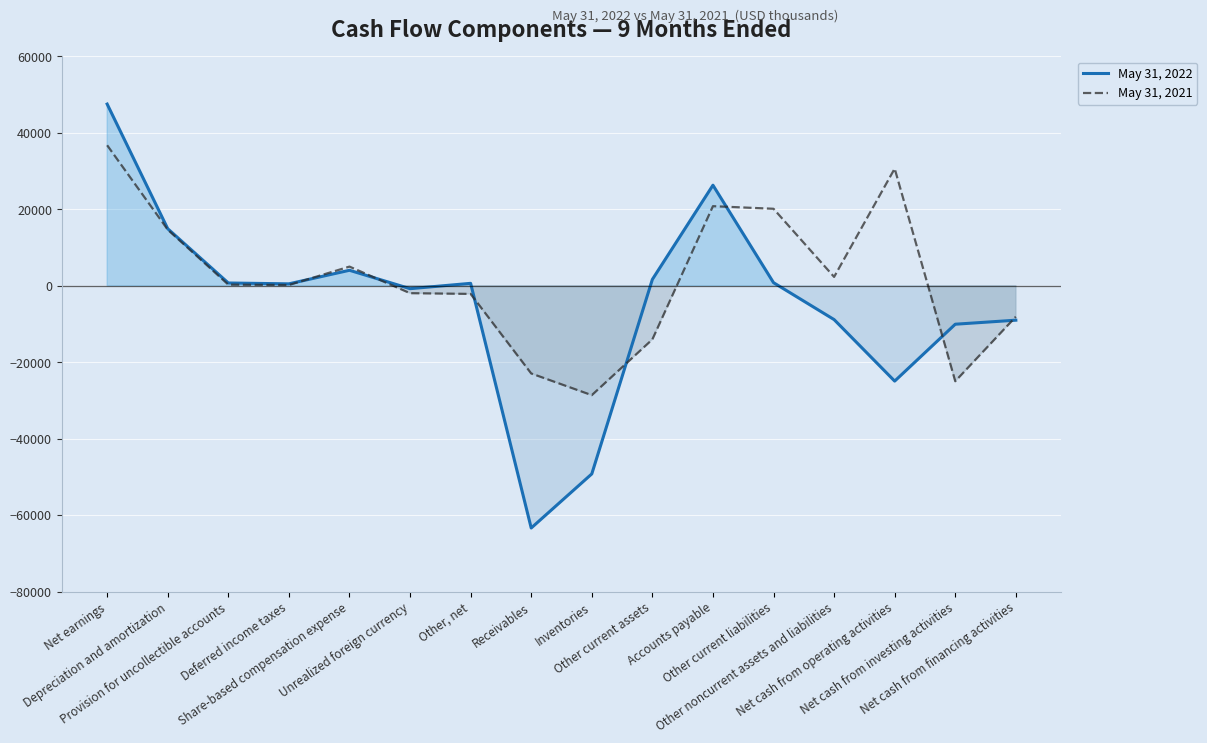

List the series in order of their peak value, lowest first.

May 31, 2021, May 31, 2022